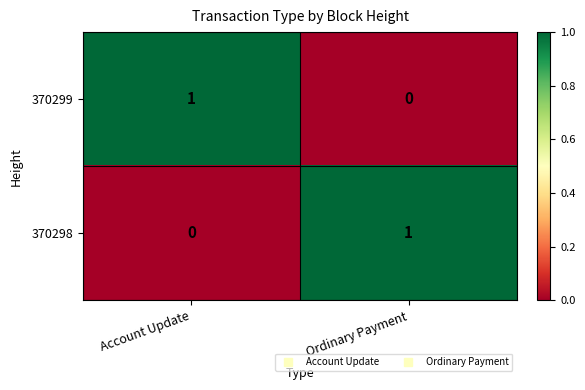

Is the value of 370298 at Ordinary Payment greater than the value of 370299 at Ordinary Payment?

Yes